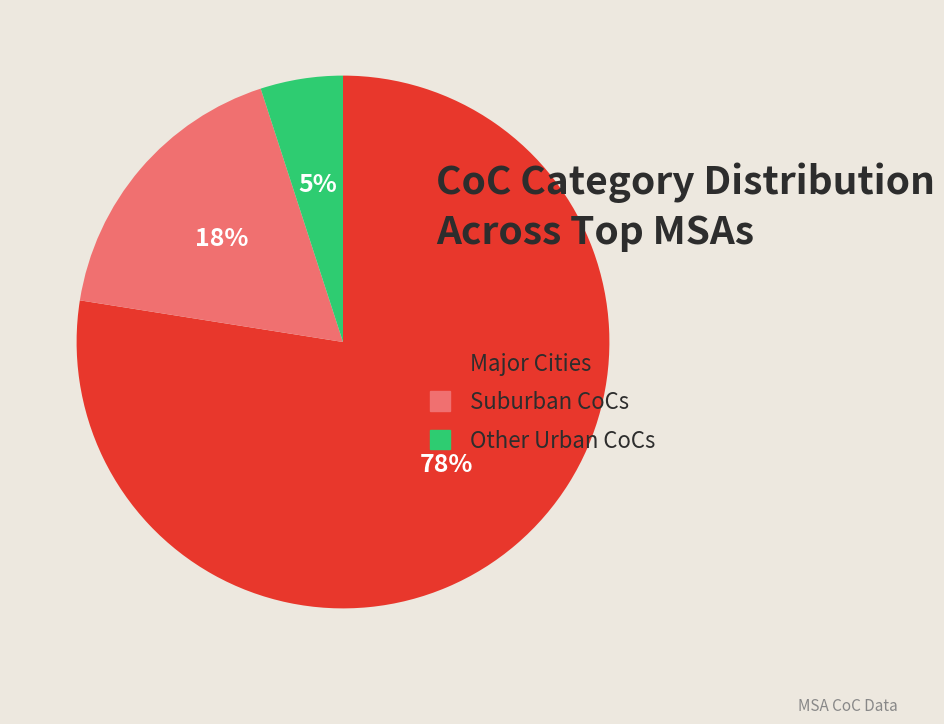

What is the smallest slice in the pie chart?

Other Urban CoCs